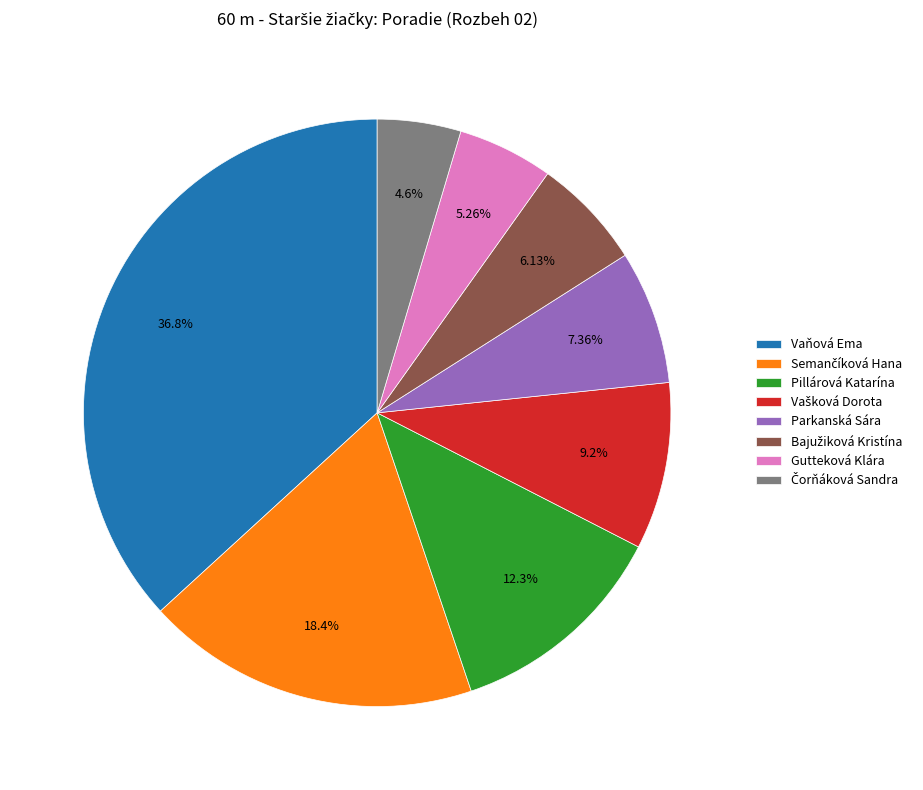

What is the largest slice in the pie chart?

Vaňová Ema